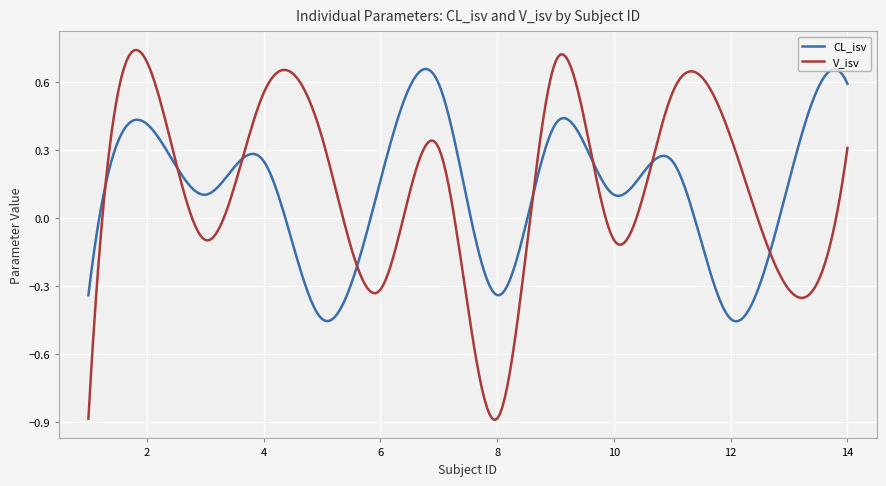

Which series has the largest range (max minus min)?

V_isv